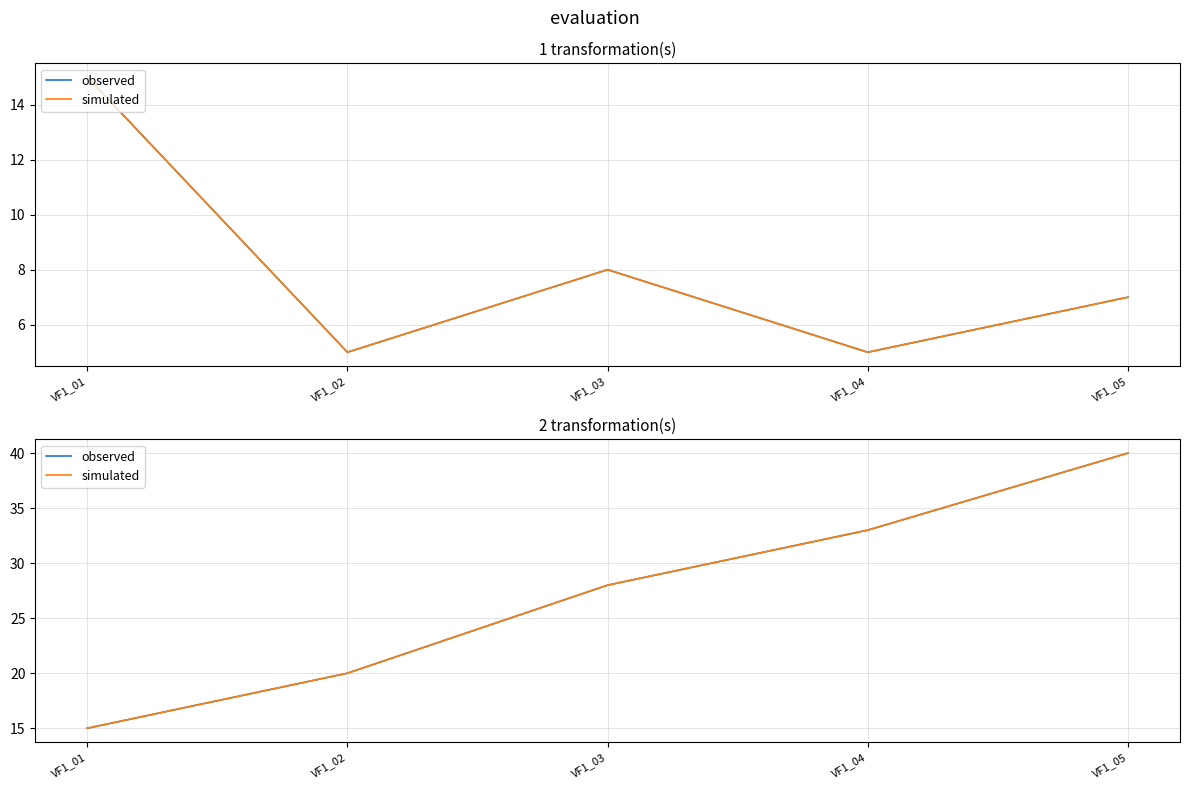

How many values in the observed series exceed 28?

2